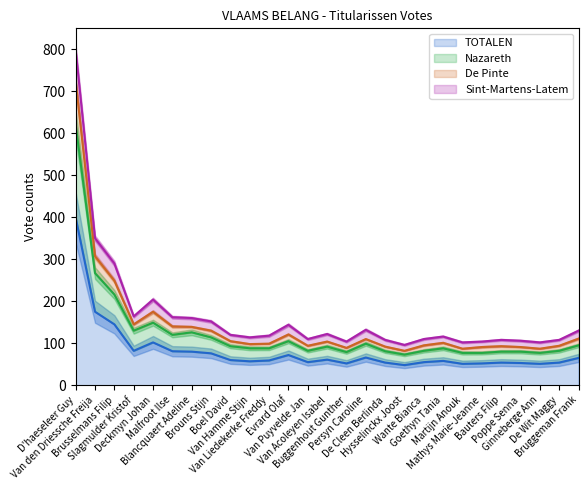

At which category does Nazareth reach its first local peak?

Deckmyn Johan